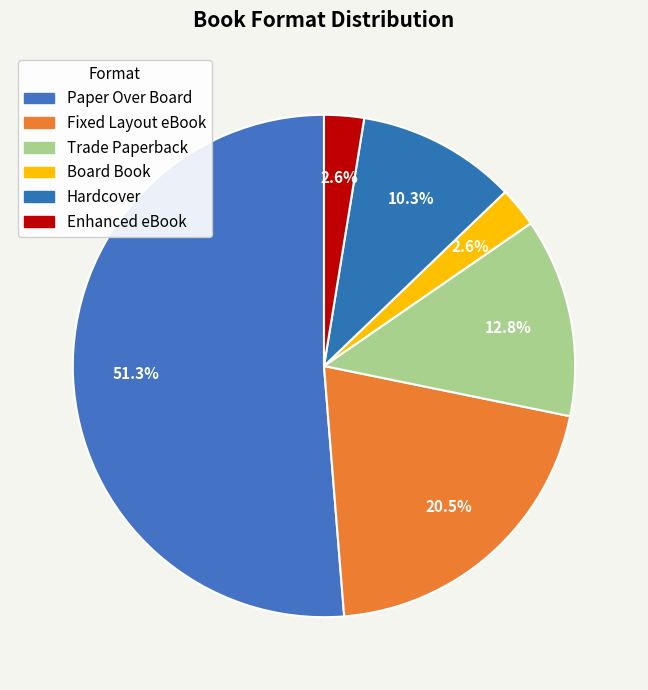

To the nearest percent, what portion does Board Book represent?

3%